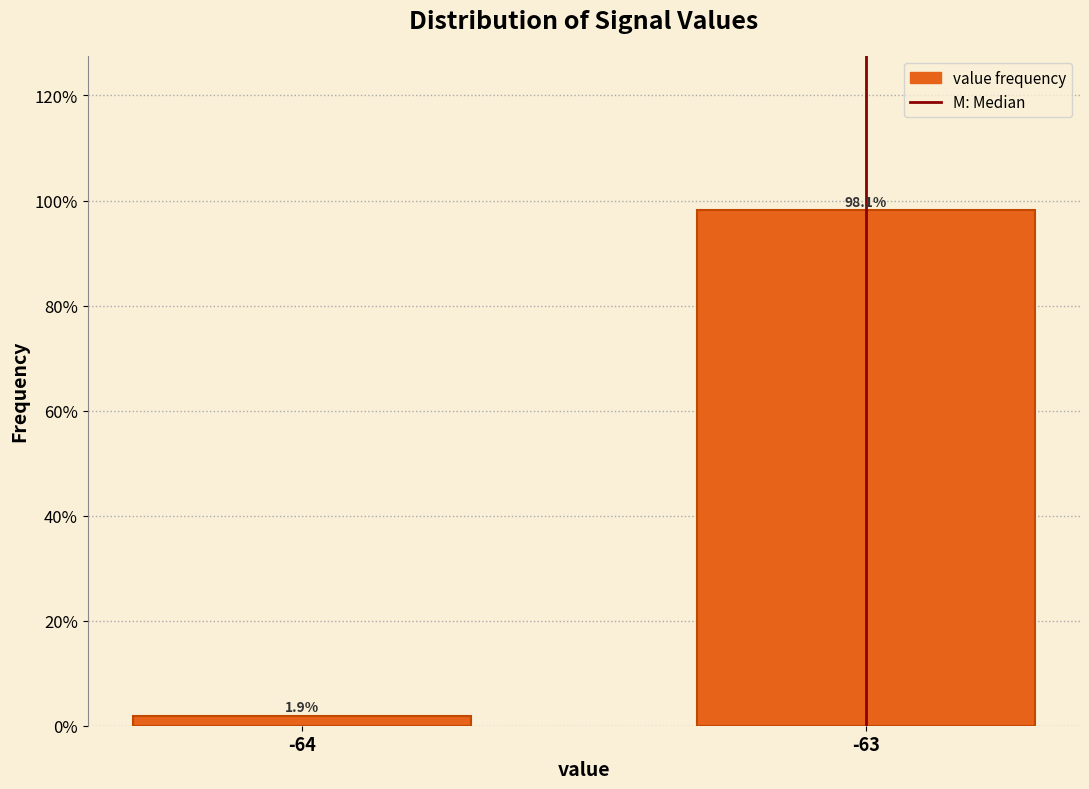

Reading right to left, list all the values displayed in this chart.

-63=98.1	-64=1.9